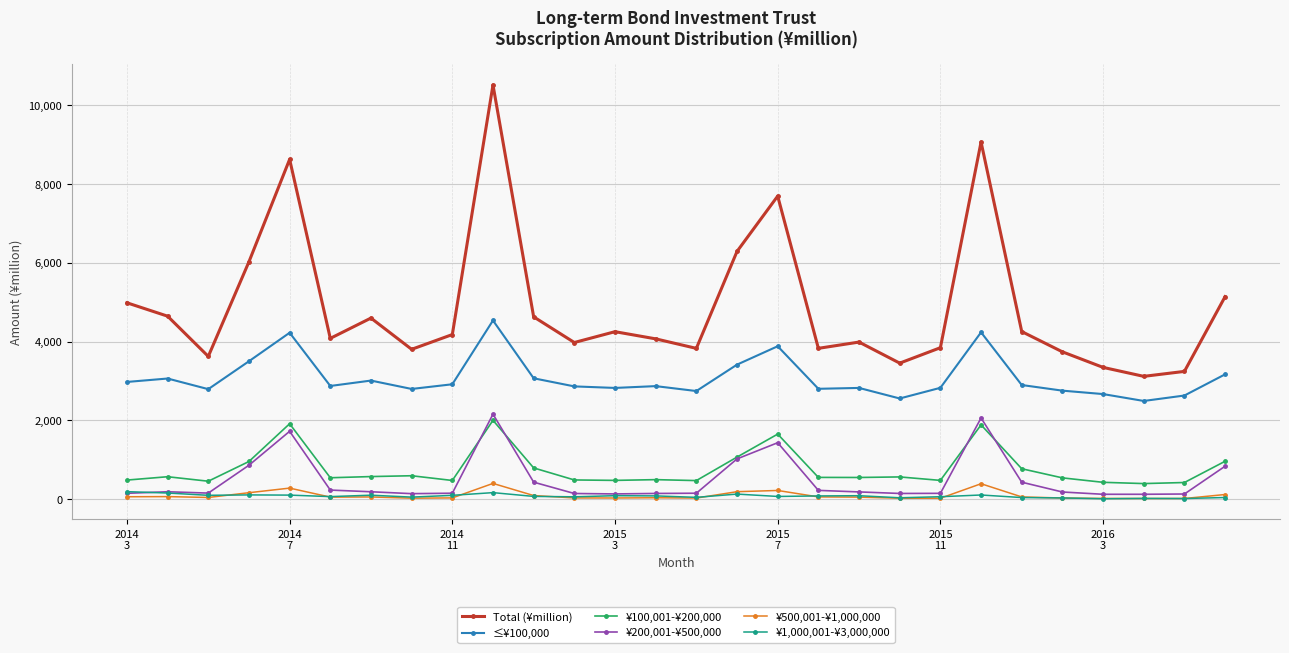

Which series has the largest range (max minus min)?

Total (¥million)